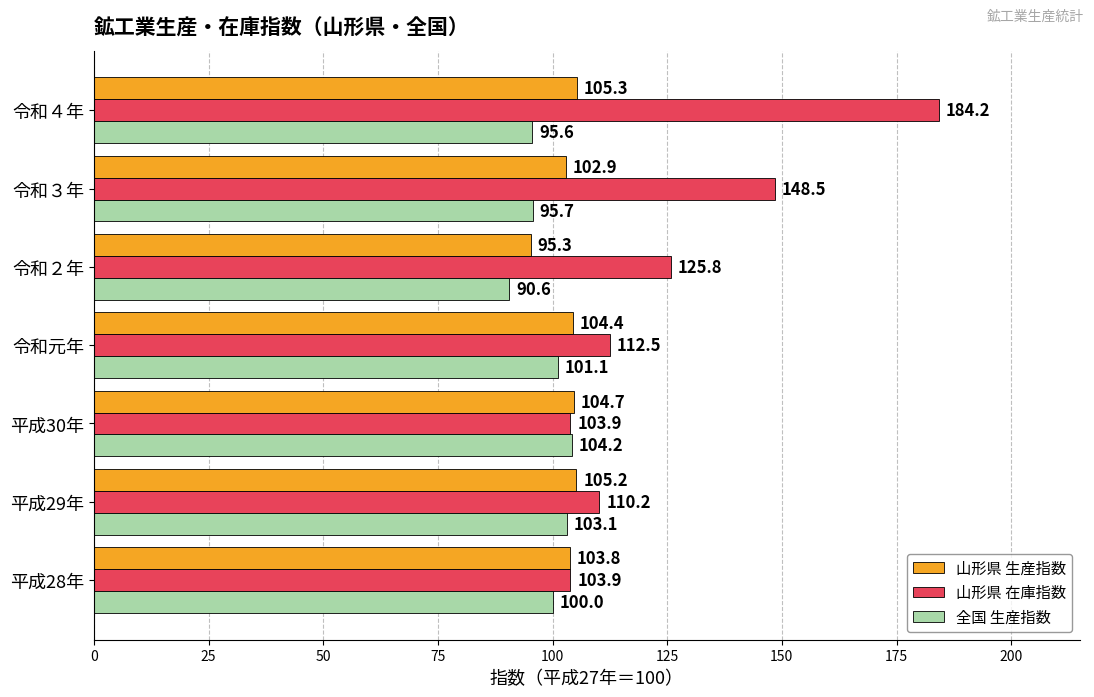

How many data points in 山形県 在庫指数 are above 112?

4